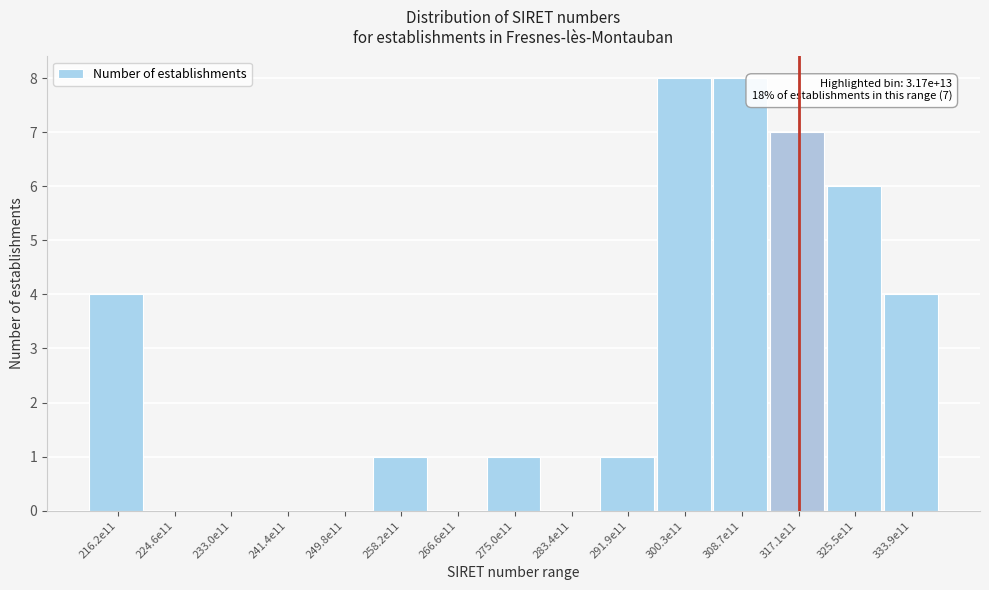

Reading left to right, list all the values displayed in this chart.

216.2e11=4	224.6e11=0	233.0e11=0	241.4e11=0	249.8e11=0	258.2e11=1	266.6e11=0	275.0e11=1	283.4e11=0	291.9e11=1	300.3e11=8	308.7e11=8	317.1e11=7	325.5e11=6	333.9e11=4